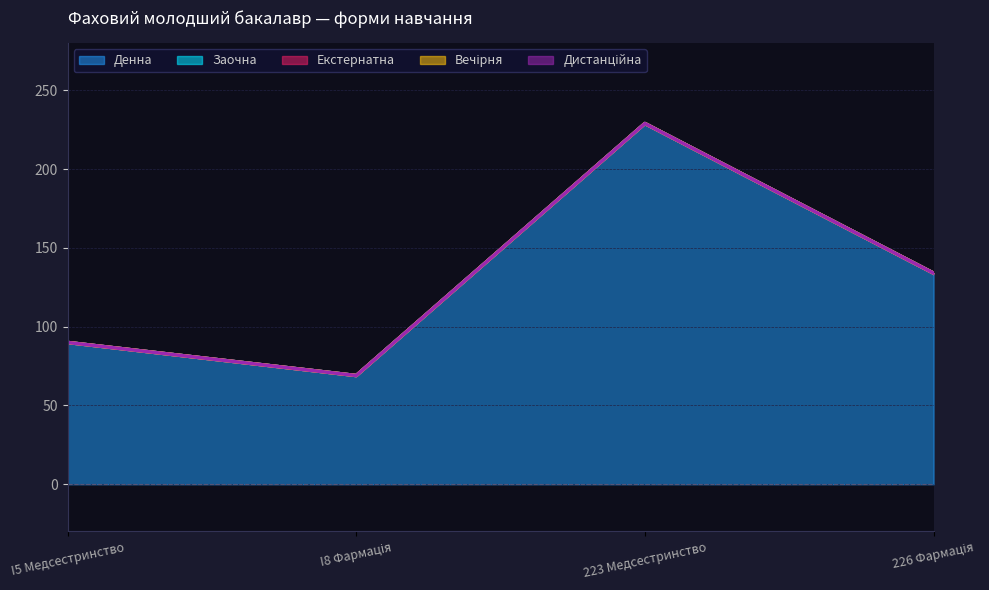

Reading left to right, extract all data points from this chart.

Денна: 90	69	229	134
Заочна: 0	0	0	0
Екстернатна: 0	0	0	0
Вечірня: 0	0	0	0
Дистанційна: 0	0	0	0